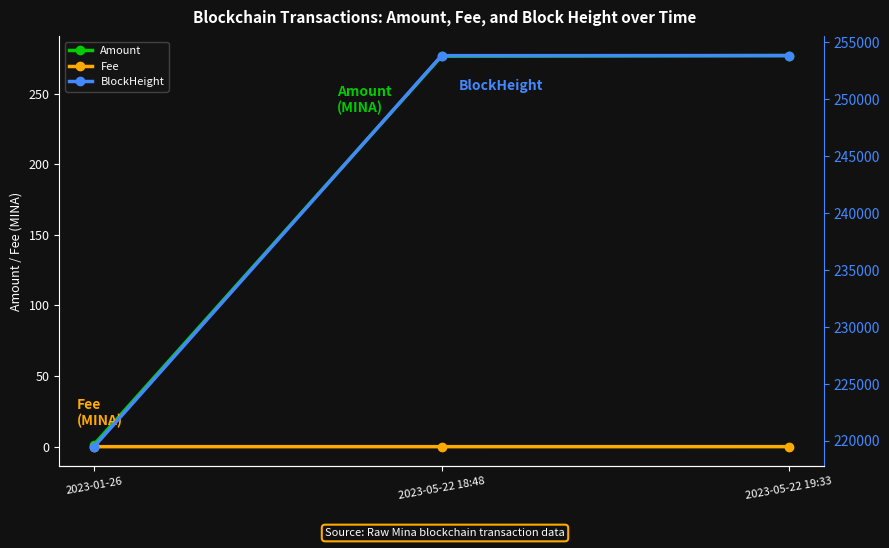

What is the sum of the Amount values at 2023-05-22 18:48 and 2023-01-26?

278.0